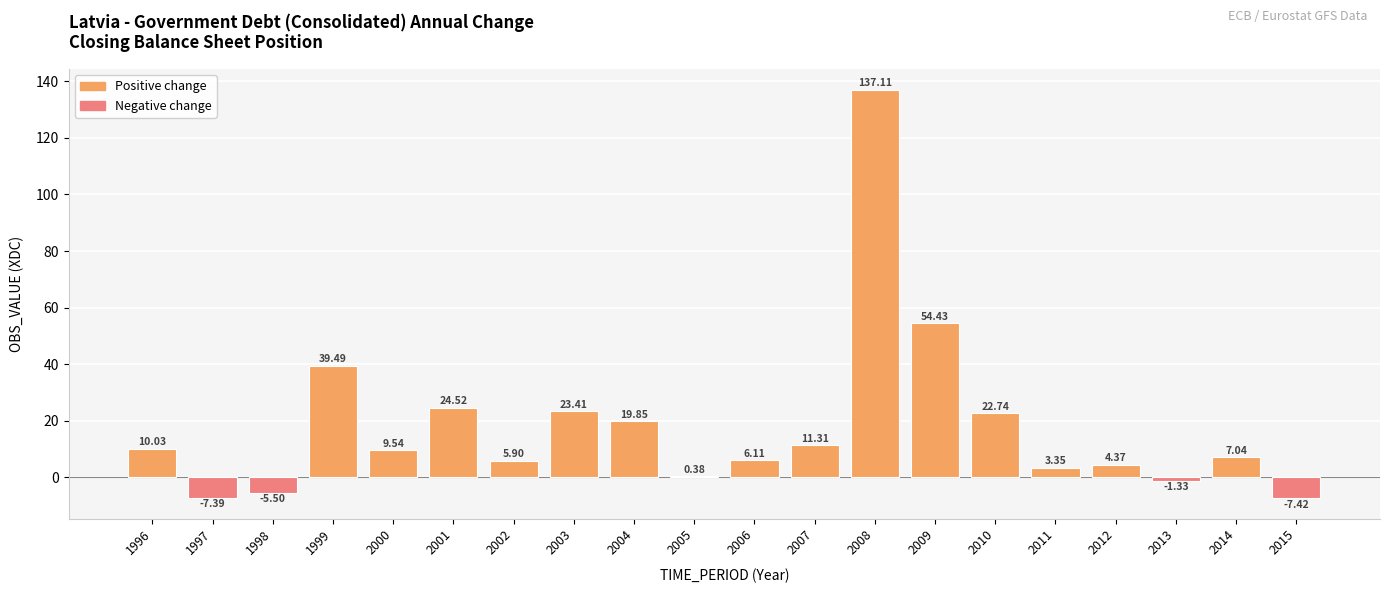

What is the maximum value shown in the chart?

137.1